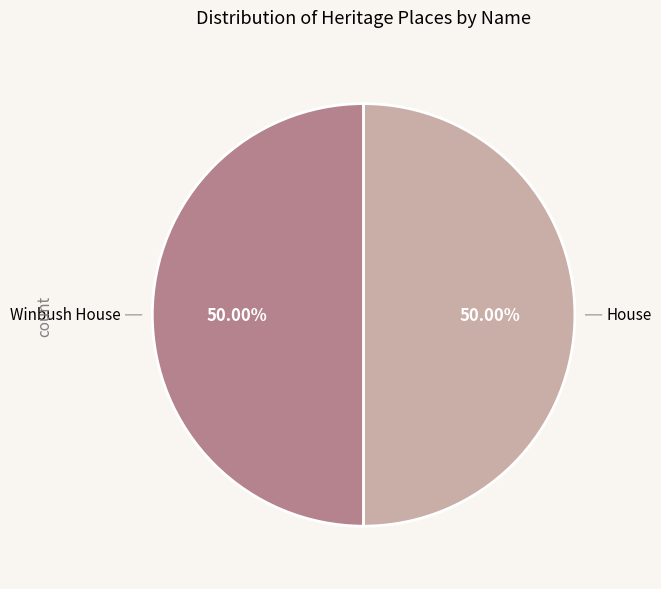

How many segments does this pie chart have?

2